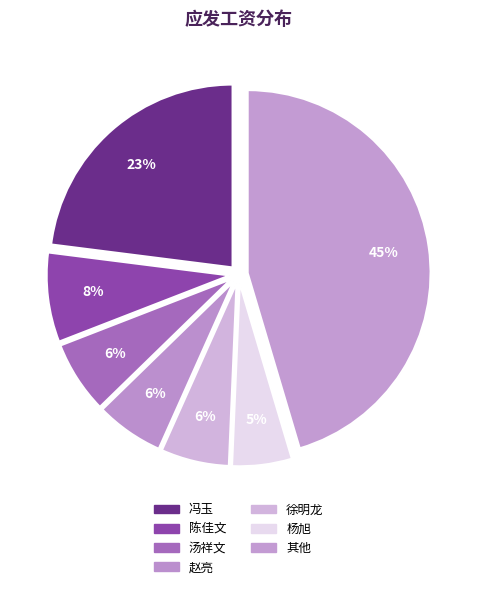

How many slices are in this pie chart?

7